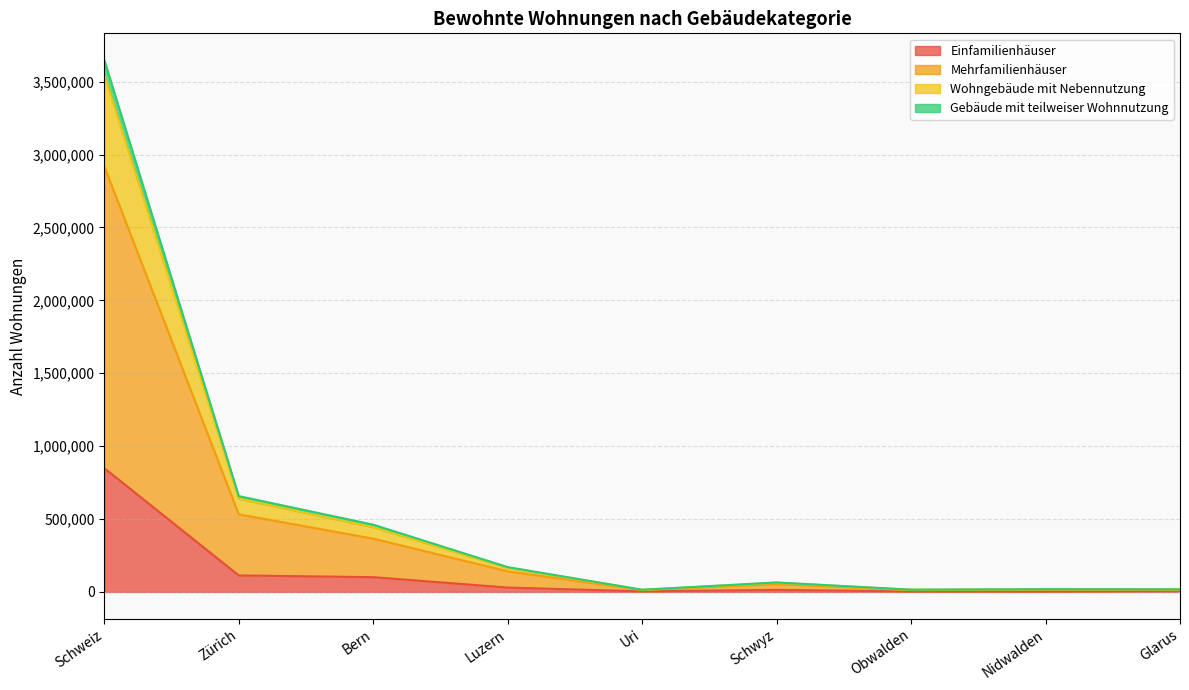

At which label does Einfamilienhäuser reach its peak?

Schweiz